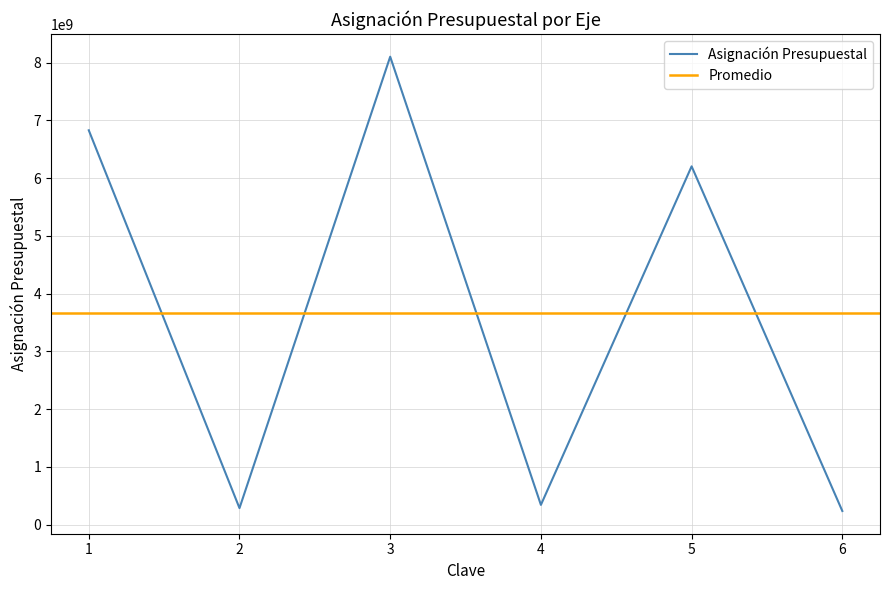

Where is the first local minimum?

2